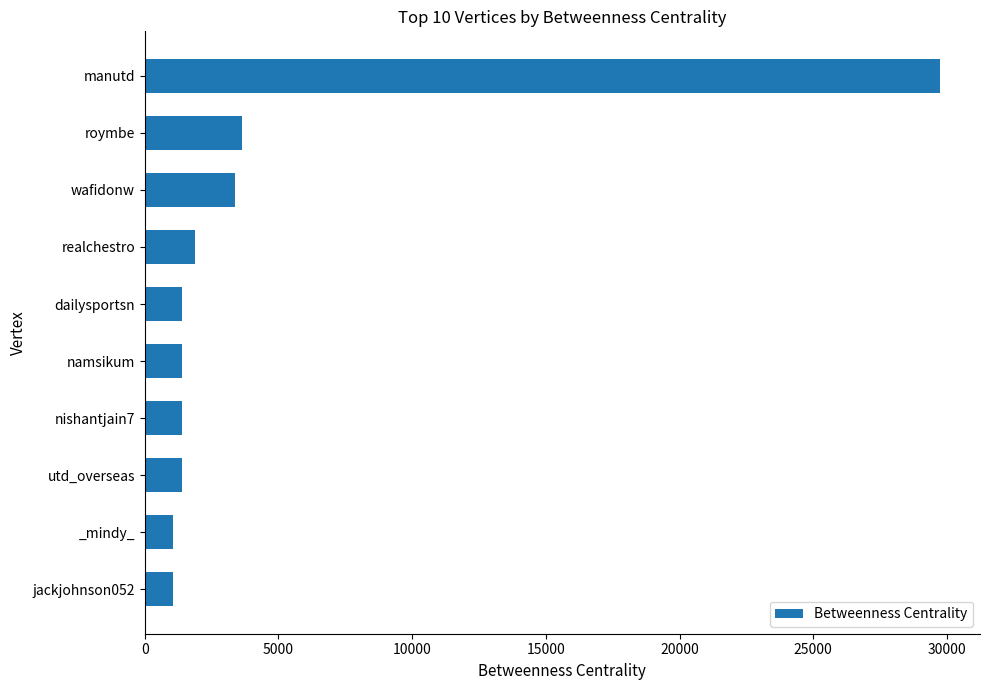

How many bars are there in total?

10